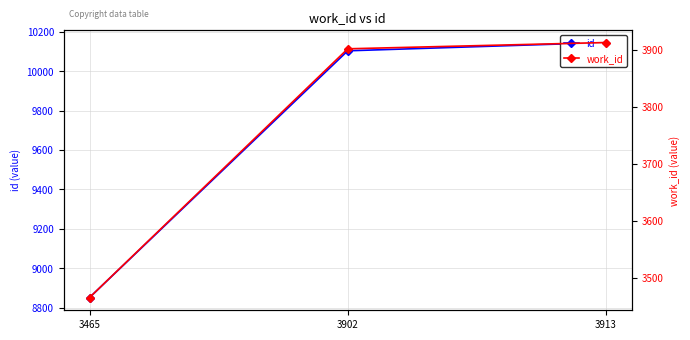

At 3913, list the series in order from smallest to largest.

work_id, id